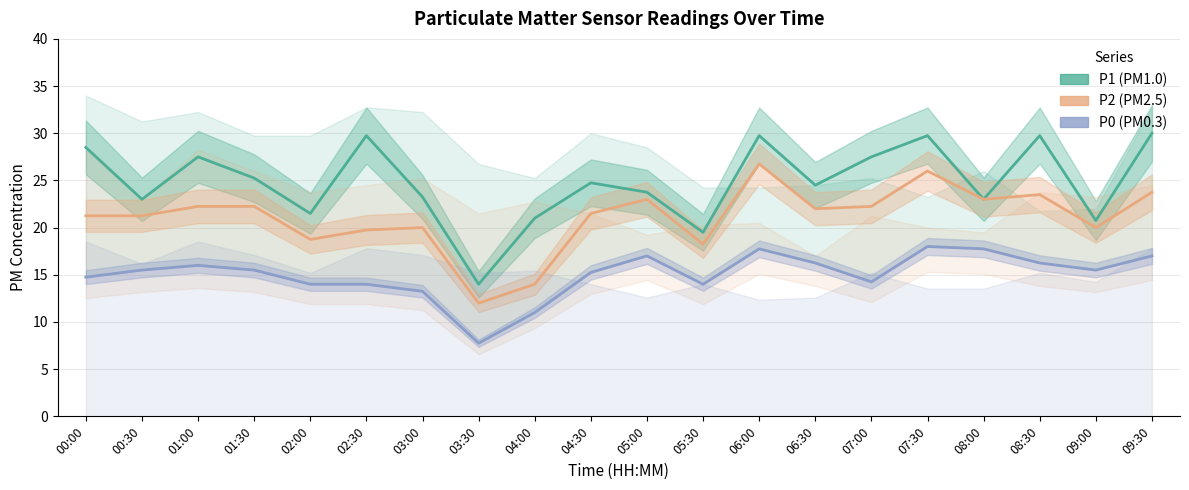

True or false: P1 and P0 cross at least once.

False